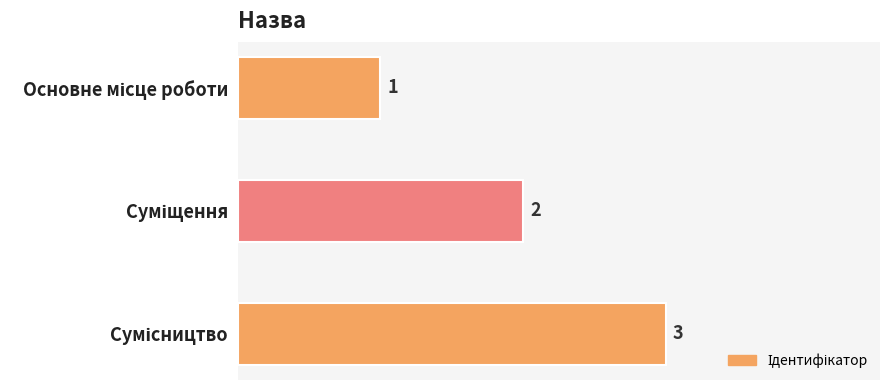

How many values are between 1 and 3?

3